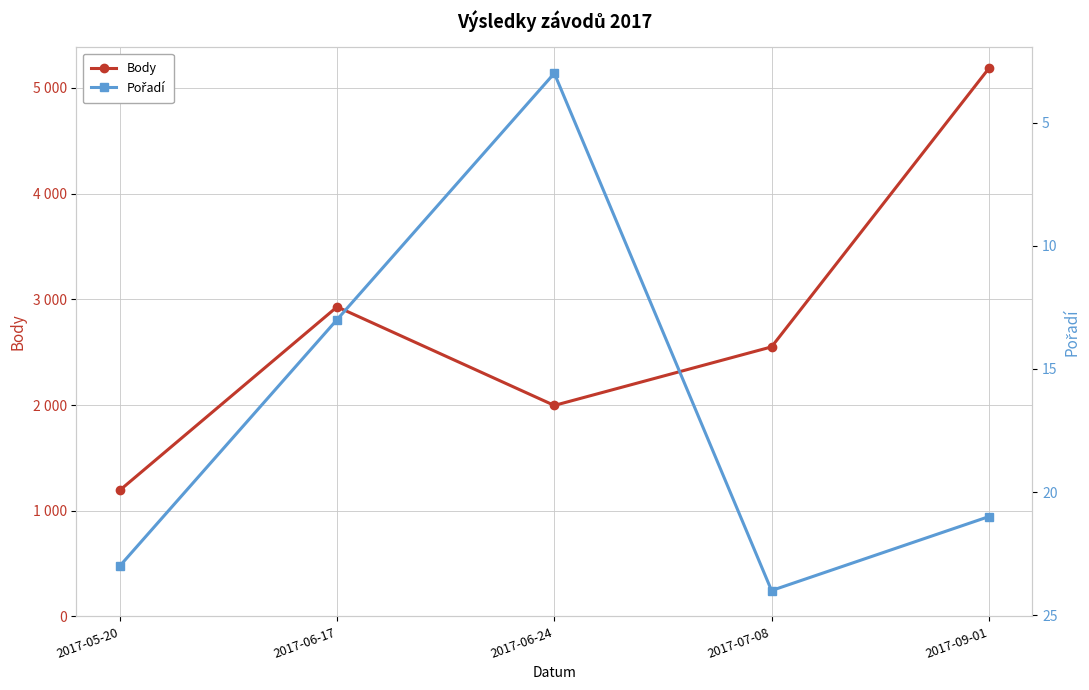

What is the label of the 3rd point from the left?

2017-06-24